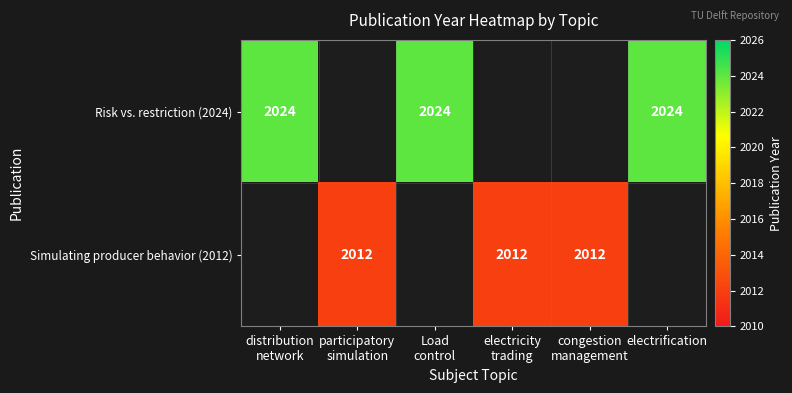

What is the lowest value of the Risk vs. restriction (2024) series?

2024.0